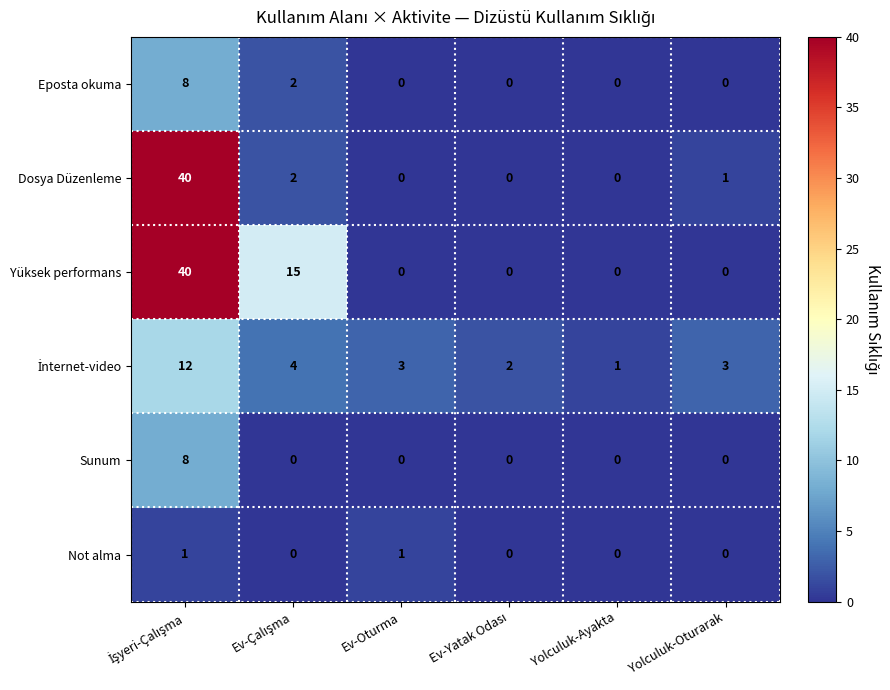

The value of Dosya Düzenleme at Yolculuk-Ayakta is 0. True or false?

True